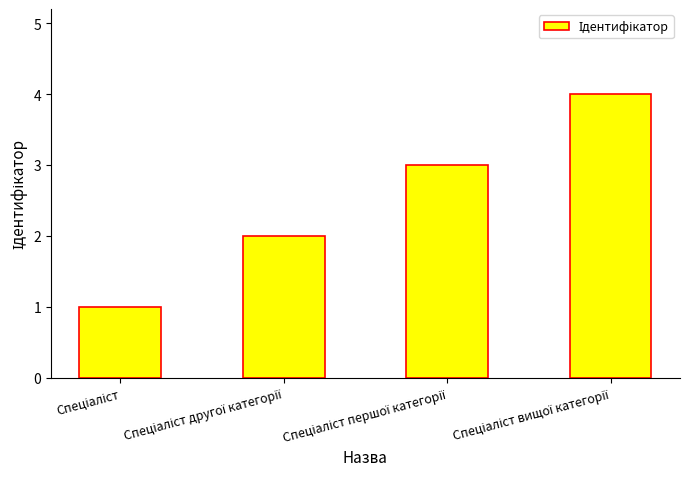

What is the sum of all values?

10